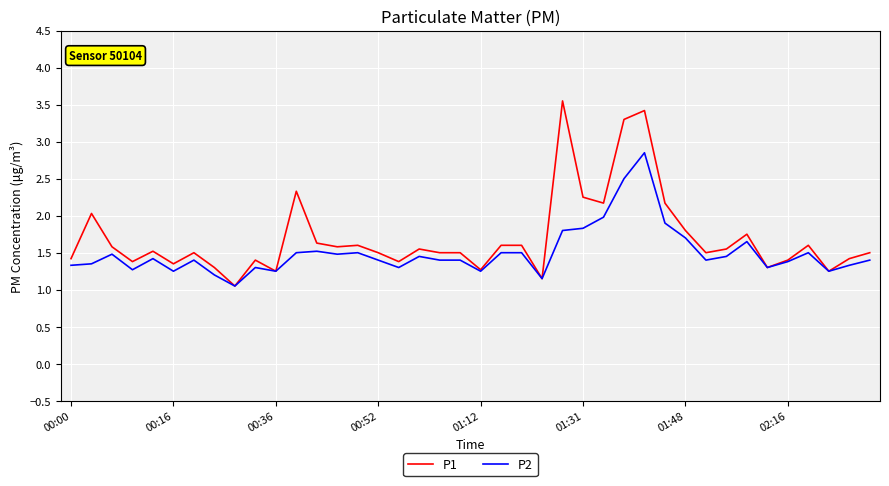

List the series in order of their peak value, lowest first.

P2, P1